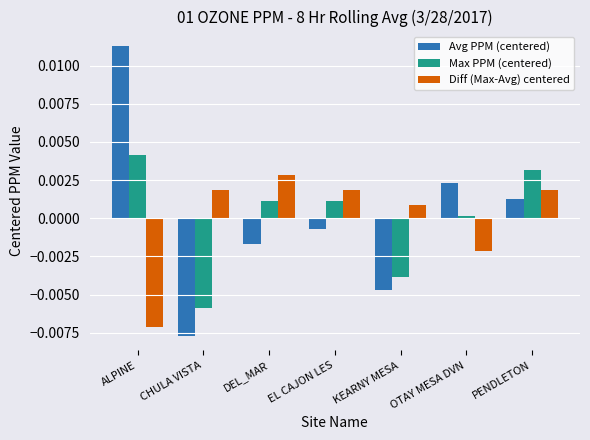

Which series has the widest spread of values?

Avg PPM (centered)